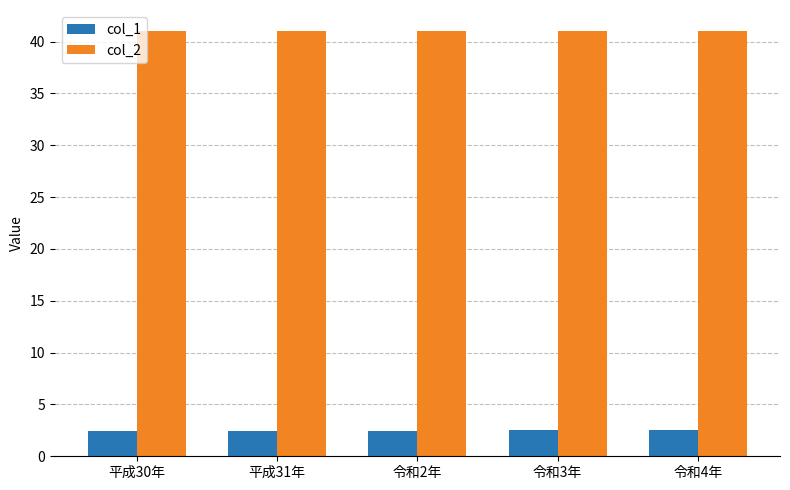

Is the value of col_1 at 平成31年 greater than the value of col_2 at 令和3年?

No